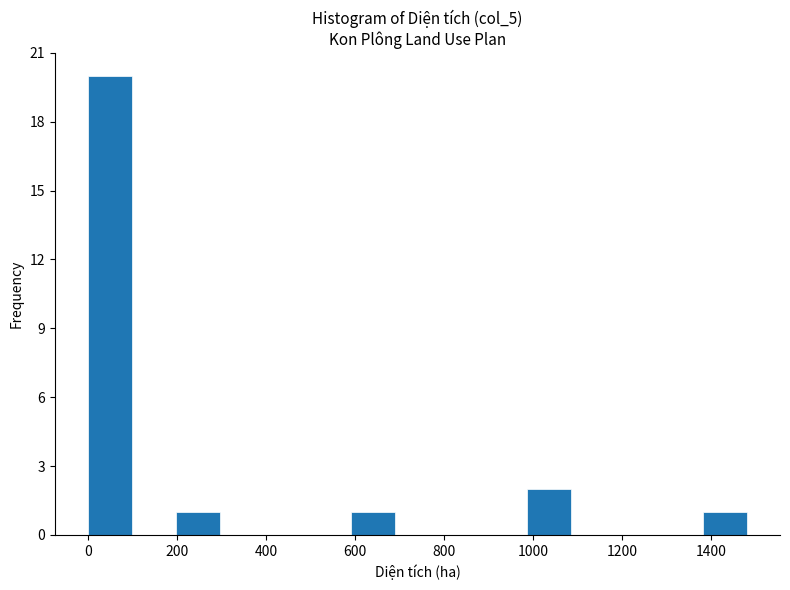

How tall is the bar that spans 200 to 300 on the x-axis? Neither the bar edges nor the heights are printed on the chart, so give them approximately, as read against the axes.

1